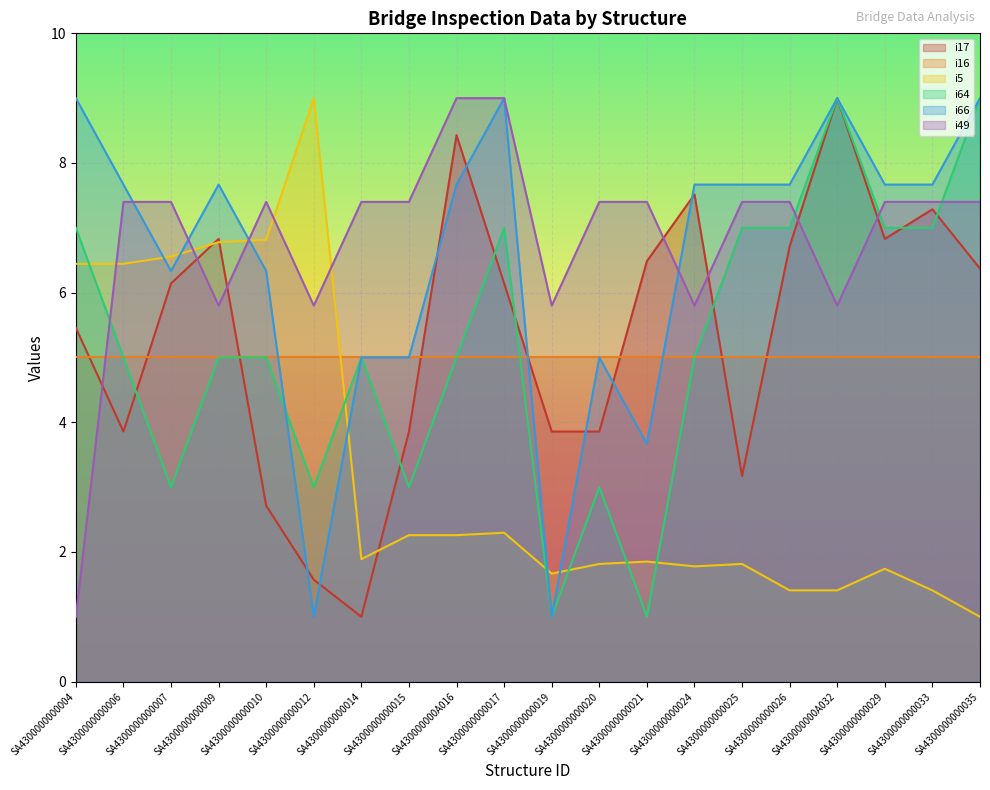

How many values in the i64 series exceed 5?

8